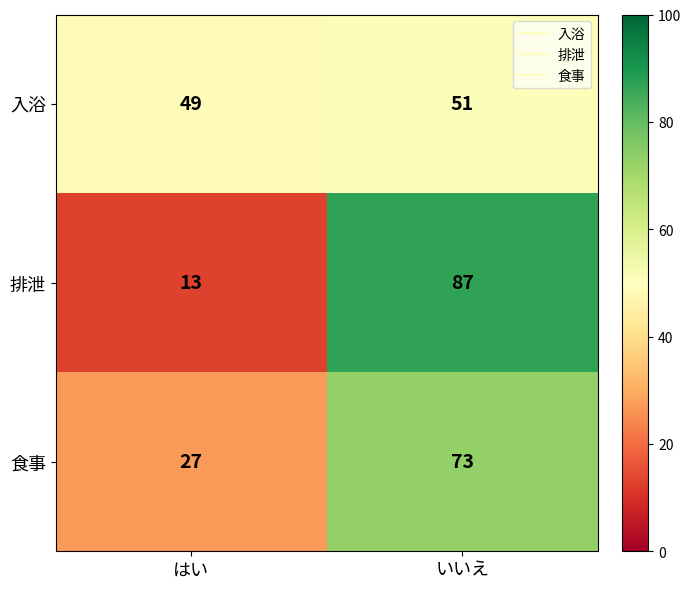

Reading left to right, list all the values displayed in this chart.

入浴: 49	51
排泄: 13	87
食事: 27	73